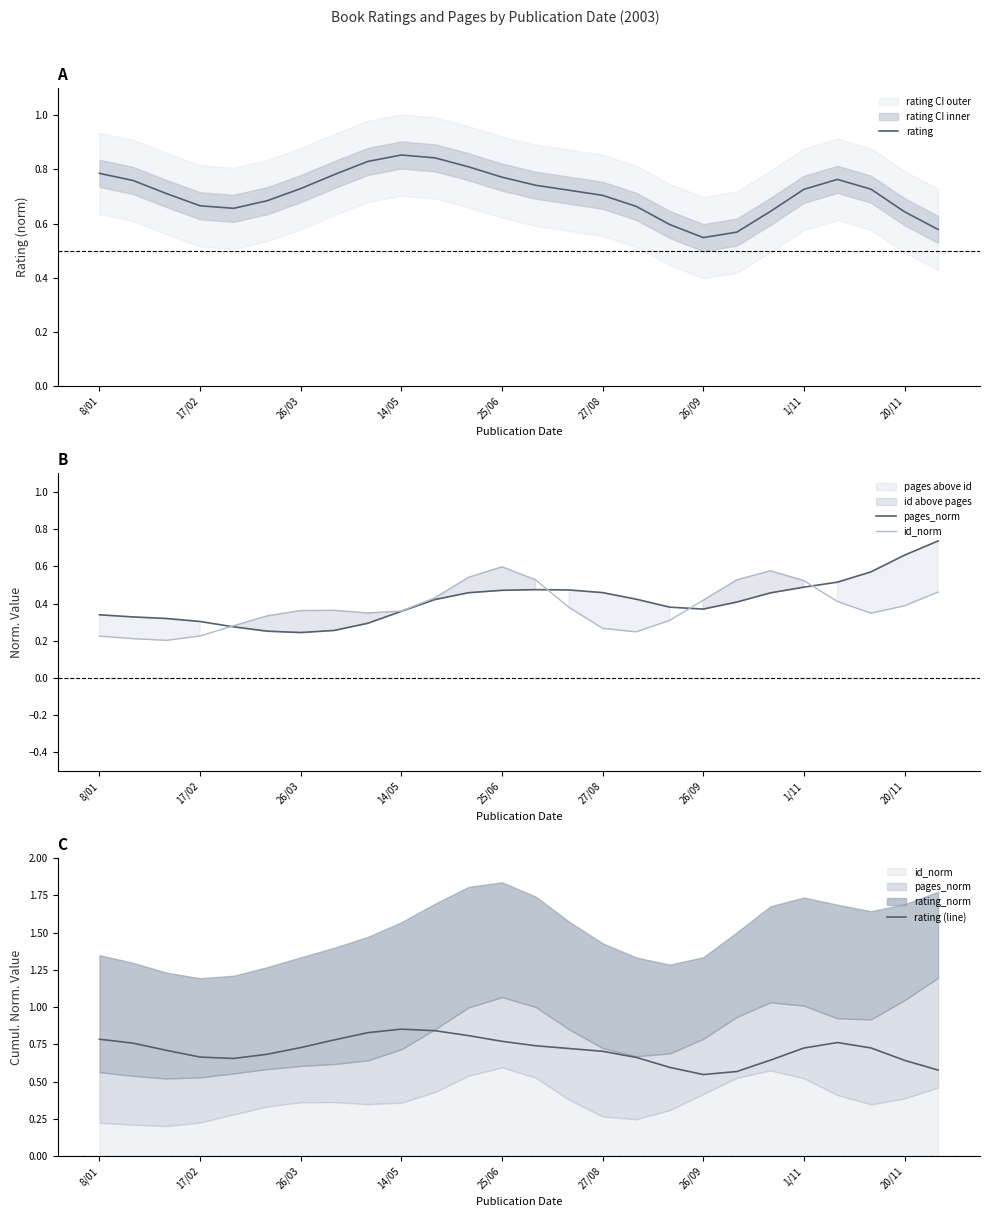

True or false: rating (line) and rating intersect in this chart.

False